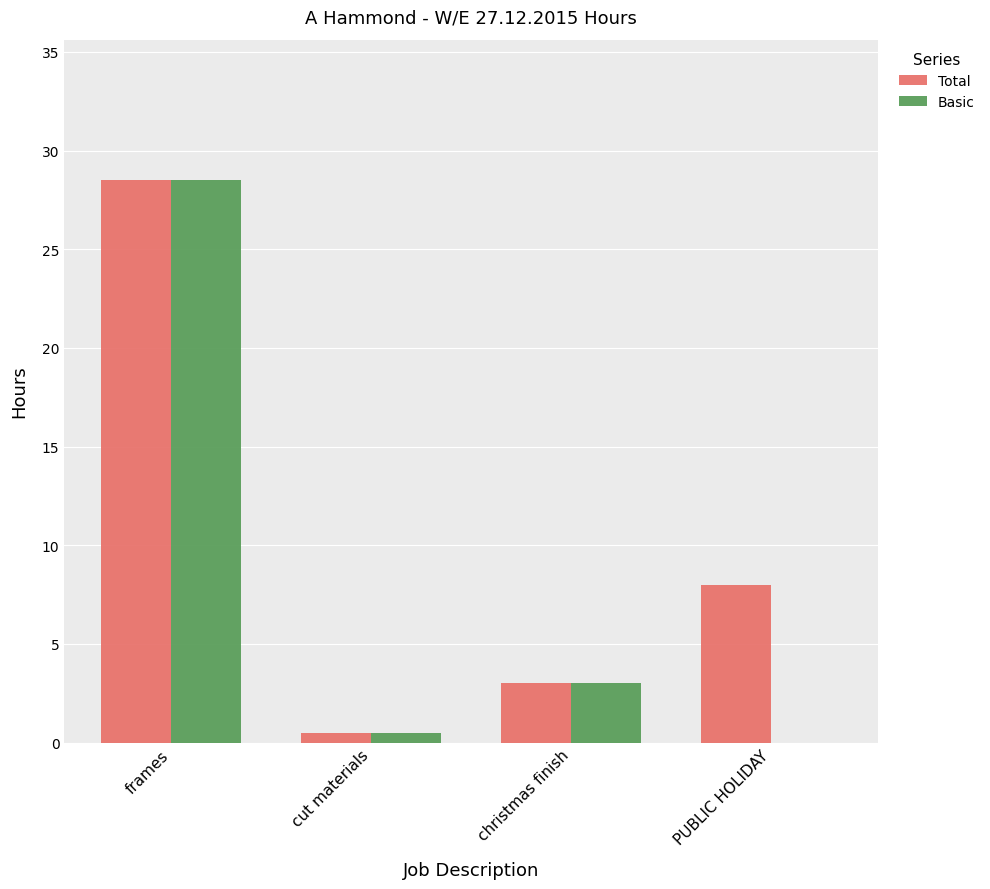

Reading right to left, list all the values displayed in this chart.

Total: PUBLIC HOLIDAY=8.0	christmas finish=3.0	cut materials=0.5	frames=28.5
Basic: PUBLIC HOLIDAY=0.0	christmas finish=3.0	cut materials=0.5	frames=28.5